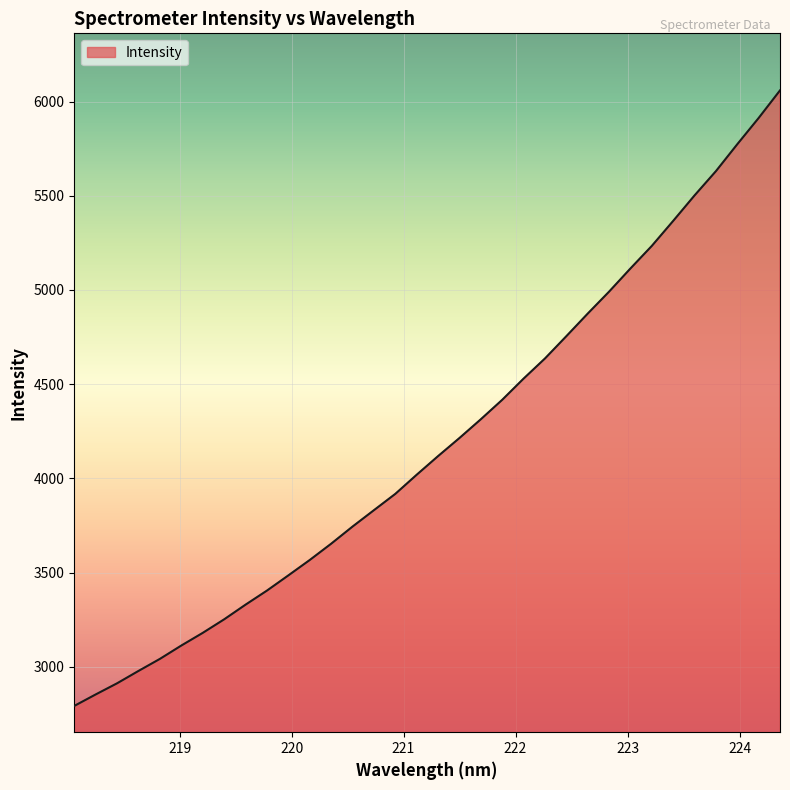

What is the difference between the maximum and minimum values?

3267.8